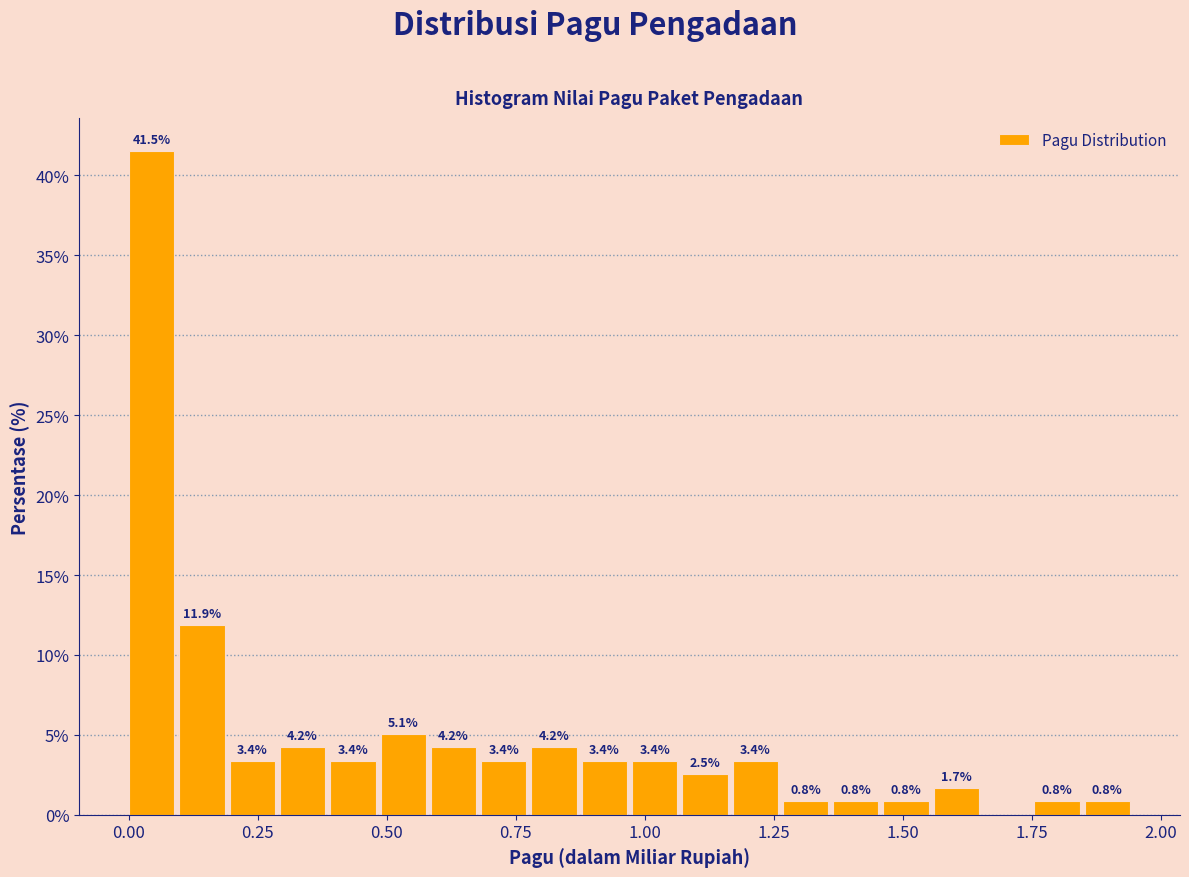

Around what value on the x-axis is the tallest bar? Give the approximate position of its centre, as read against the axis.

0.05